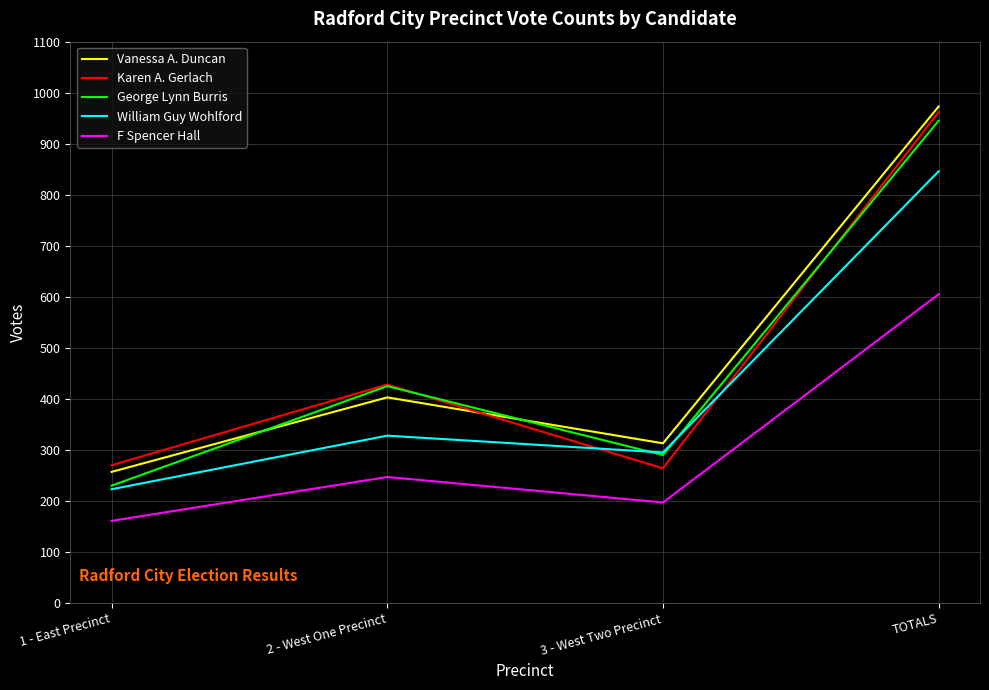

Reading right to left, transcribe all the data shown in this chart.

Vanessa A. Duncan: 973	313	403	257
Karen A. Gerlach: 962	264	428	270
George Lynn Burris: 945	290	425	230
William Guy Wohlford: 846	295	328	223
F Spencer Hall: 605	197	247	161